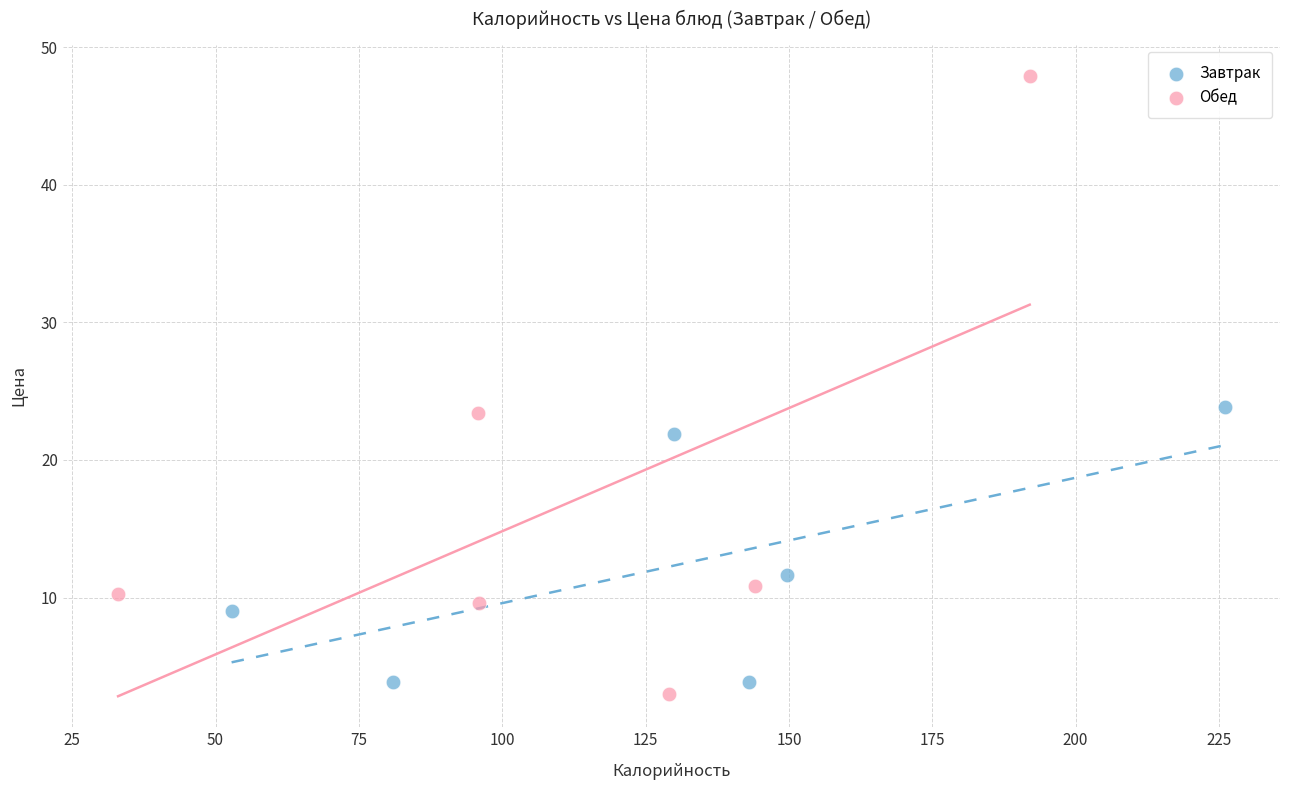

Which series has the largest Y range (max minus min)?

Обед